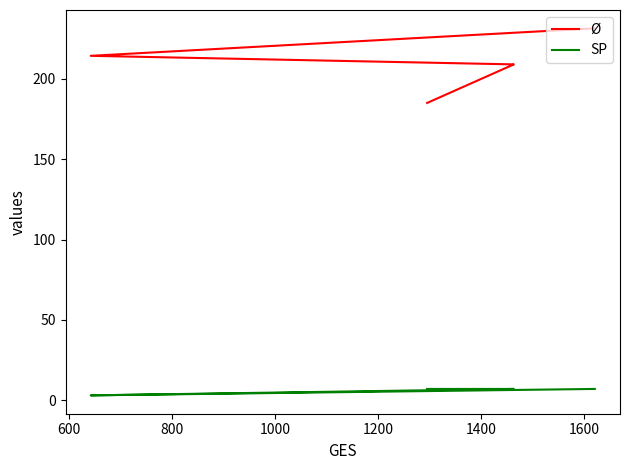

What is the lowest value of the Ø series?

185.0